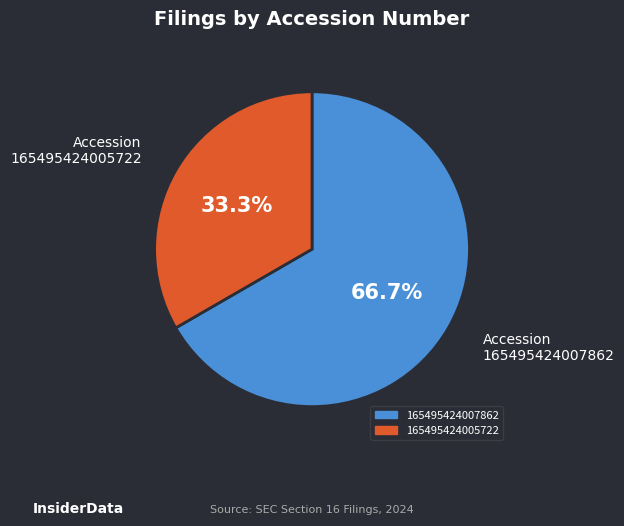

Rank the categories by value from highest to lowest.

165495424007862, 165495424005722